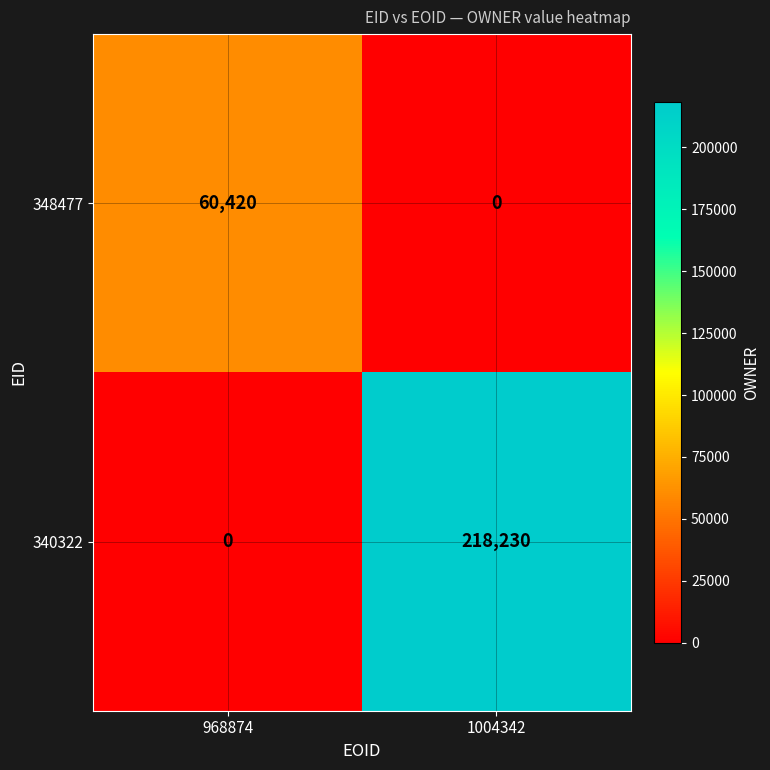

What is the greatest value displayed?

218230